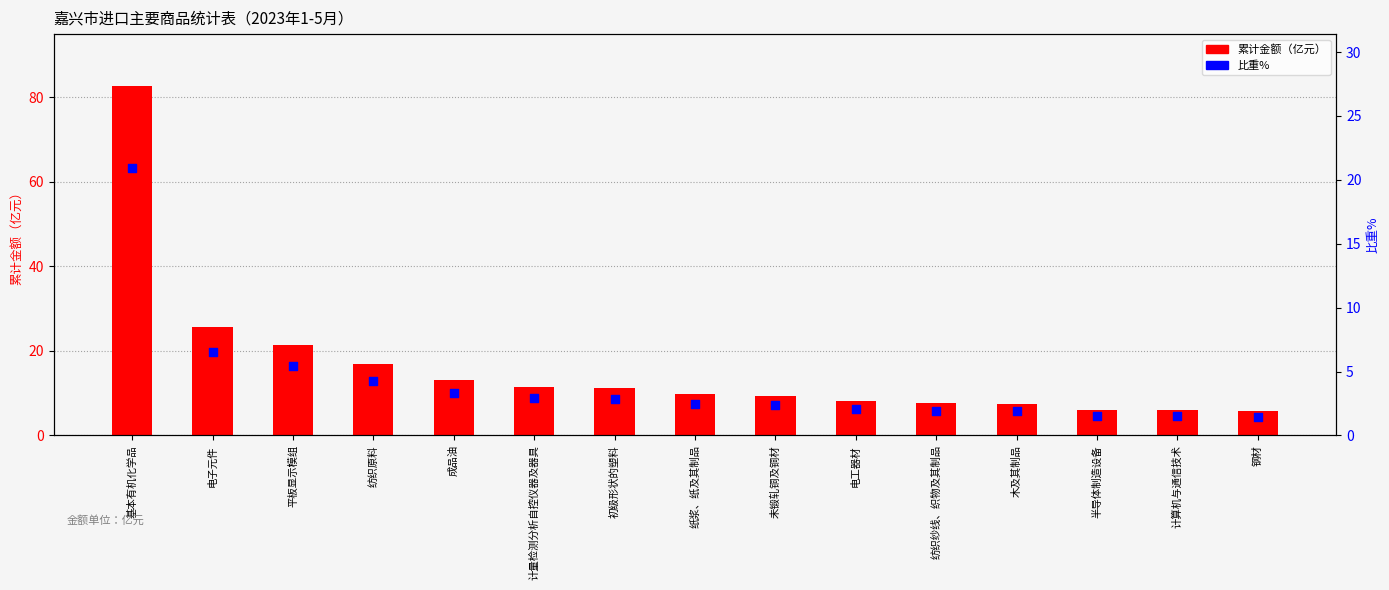

What is the total value across all series at 木及其制品?

9.3